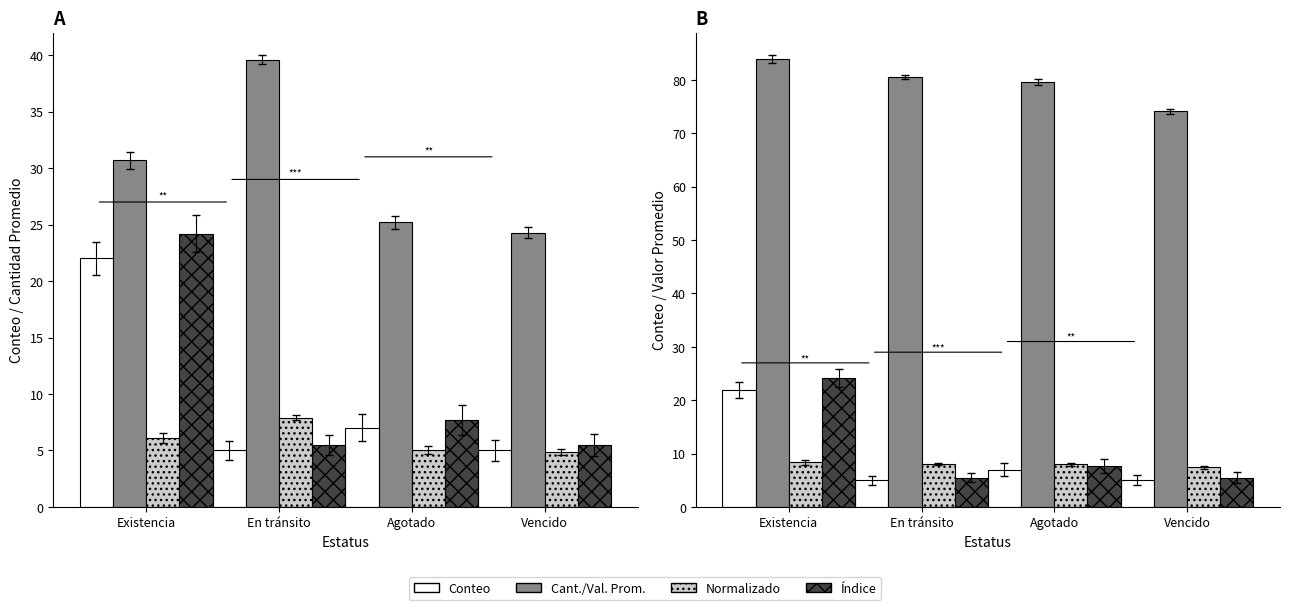

What is the spread (max minus min) of values at En tránsito?

75.6